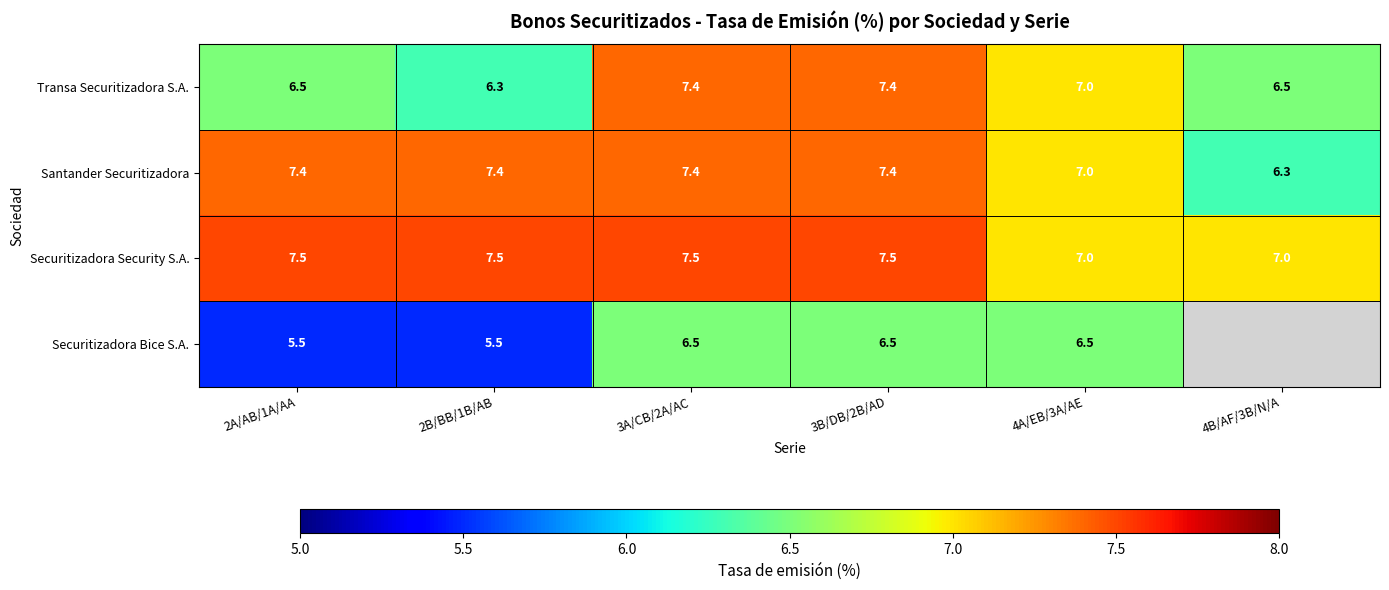

Is the value of Securitizadora Security S.A. at 3B/DB/2B/AD greater than the value of Securitizadora Bice S.A. at 3B/DB/2B/AD?

Yes